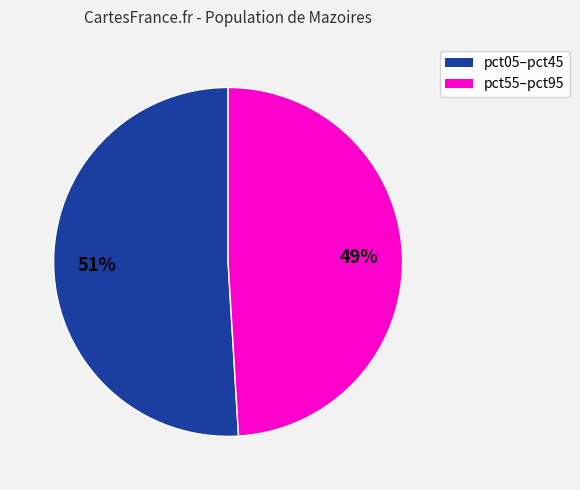

Does any single category account for the majority?

Yes